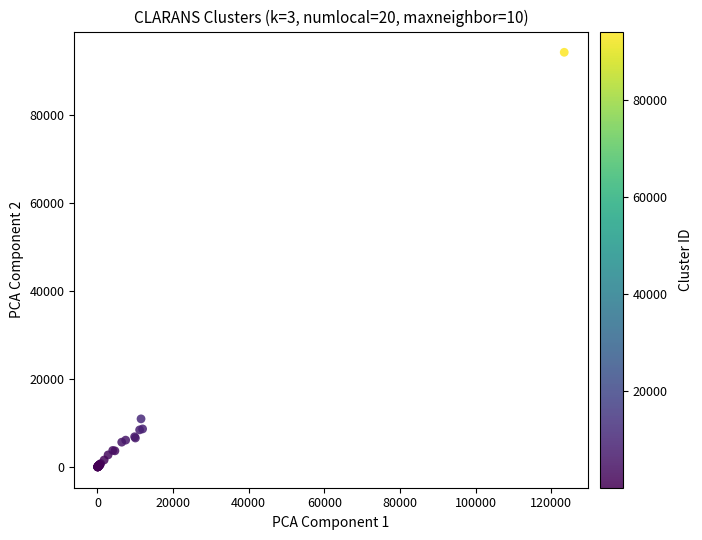

What Y value in the scatter plot is closest to 47082?

10950